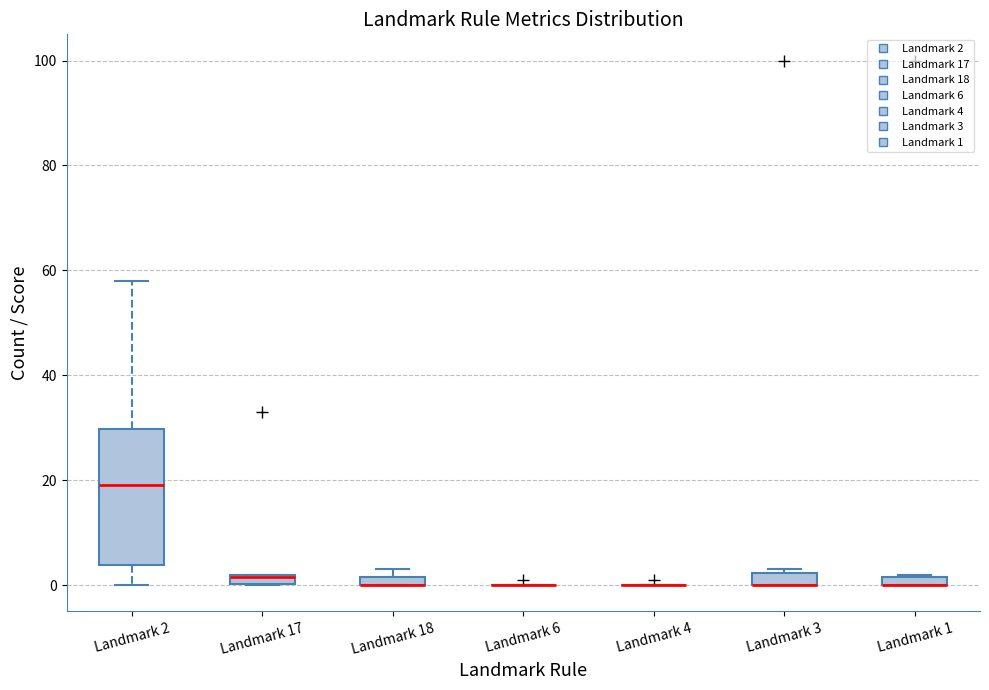

Comparing the boxes themselves (not the whiskers), which one is the tallest?

Landmark 2